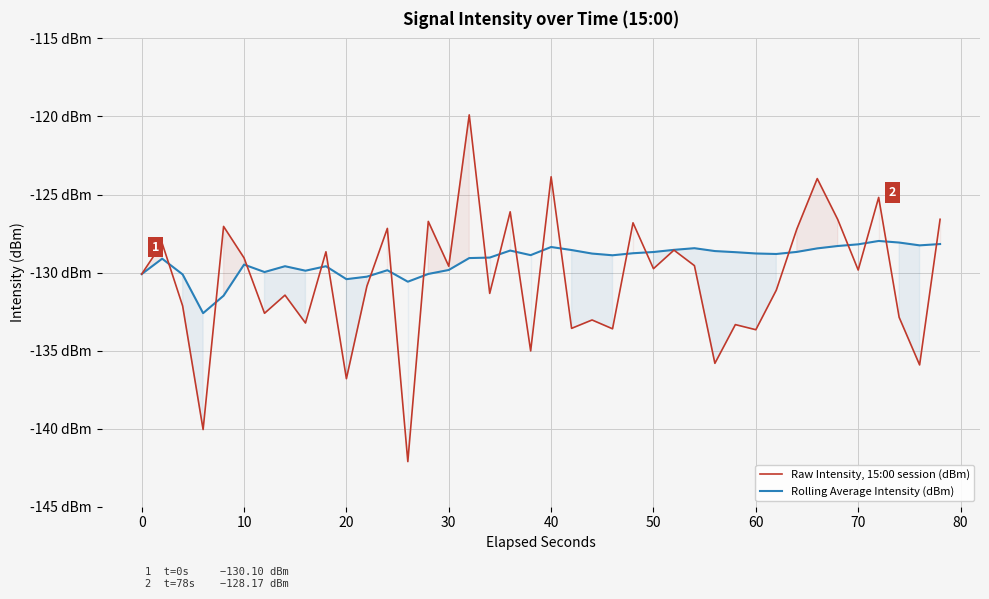

Does the chart have visible grid lines?

Yes